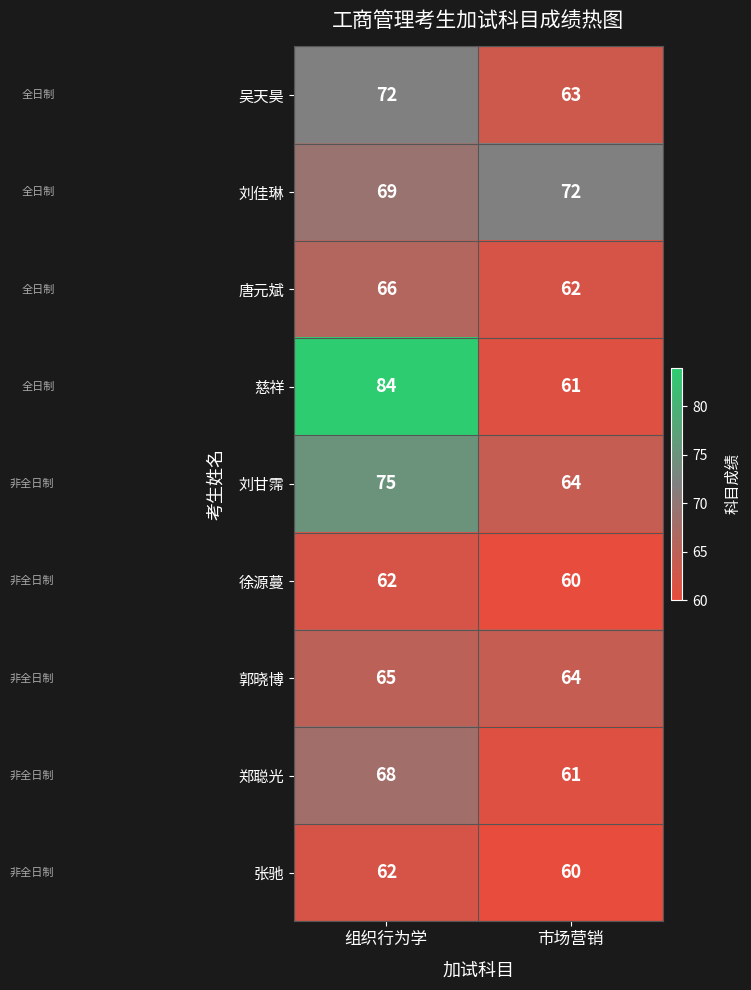

What is the sum of all 张驰 values?

122